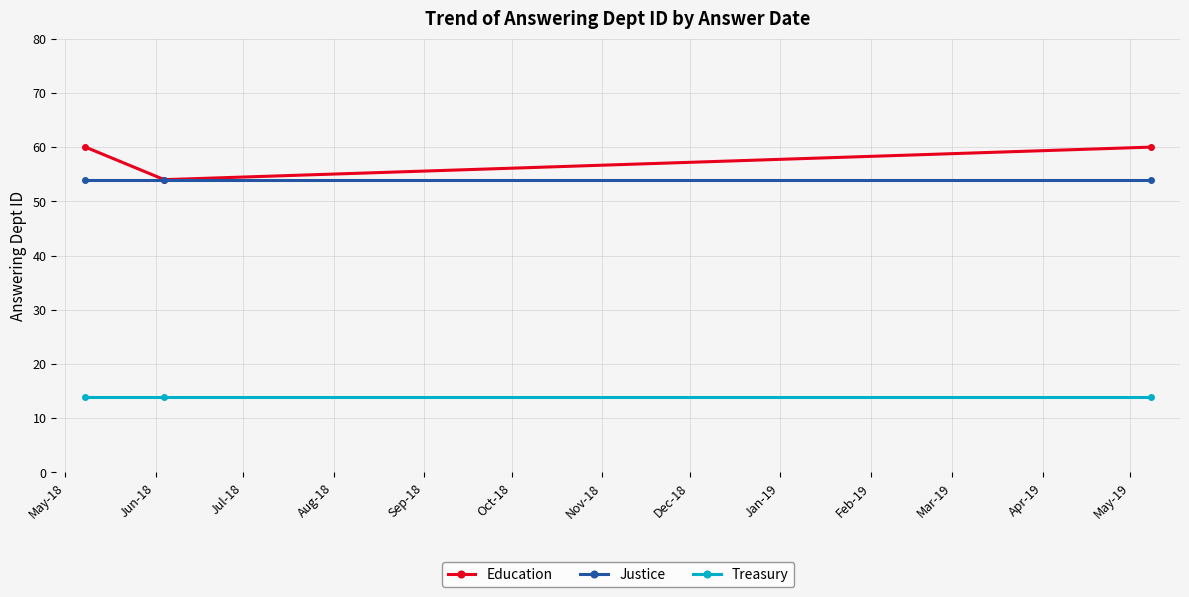

Reading left to right, transcribe all the data shown in this chart.

Education: 60	54	60
Justice: 54	54	54
Treasury: 14	14	14